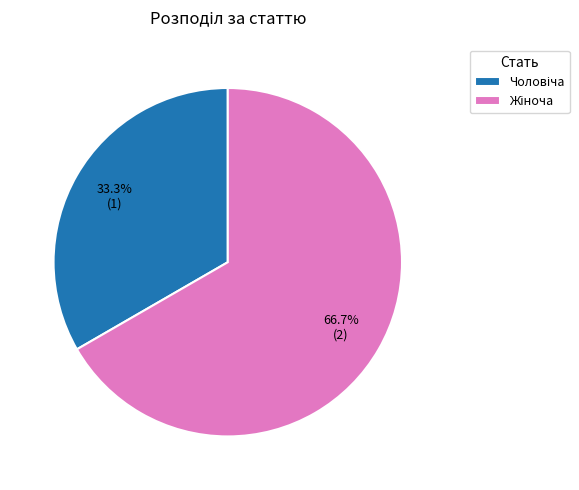

Is there any slice that represents more than half of the pie?

Yes